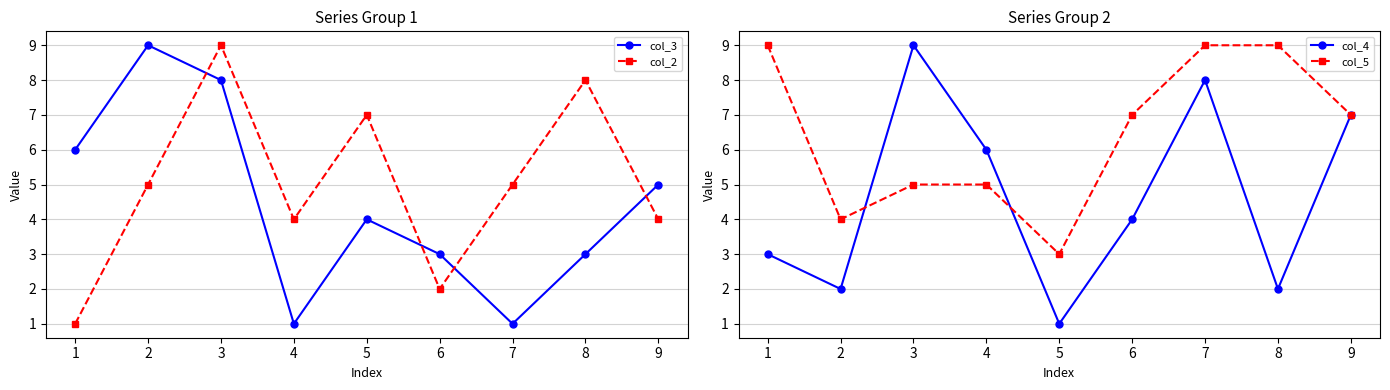

How many lines are shown in the chart?

4